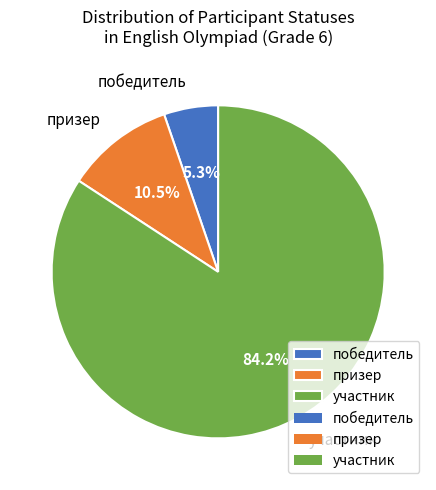

To the nearest percent, what is the difference between the призер and участник slice percentages?

74%